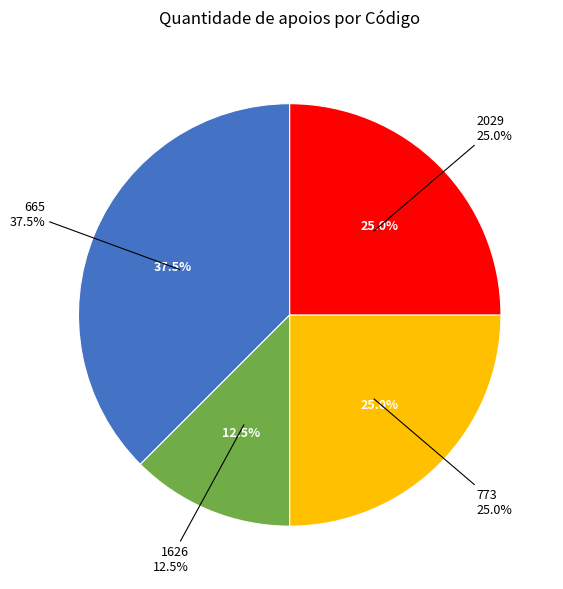

To the nearest percent, what percentage of the pie is 2029?

25%